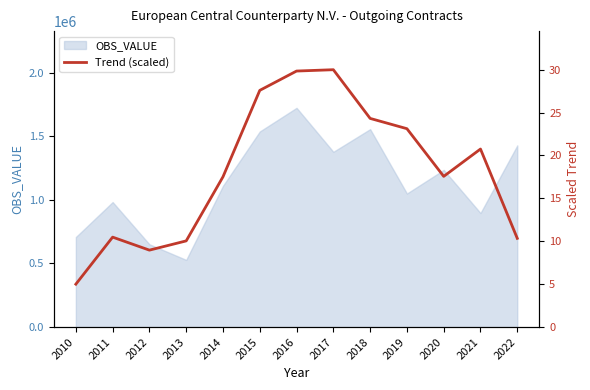

The value of OBS_VALUE at 2019 is 1445827. True or false?

False